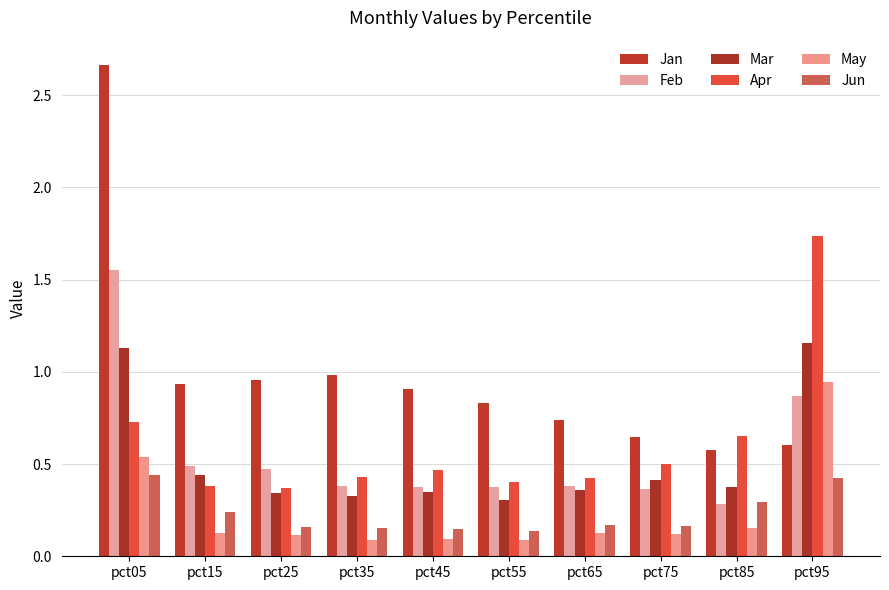

Which series has the widest spread of values?

Jan